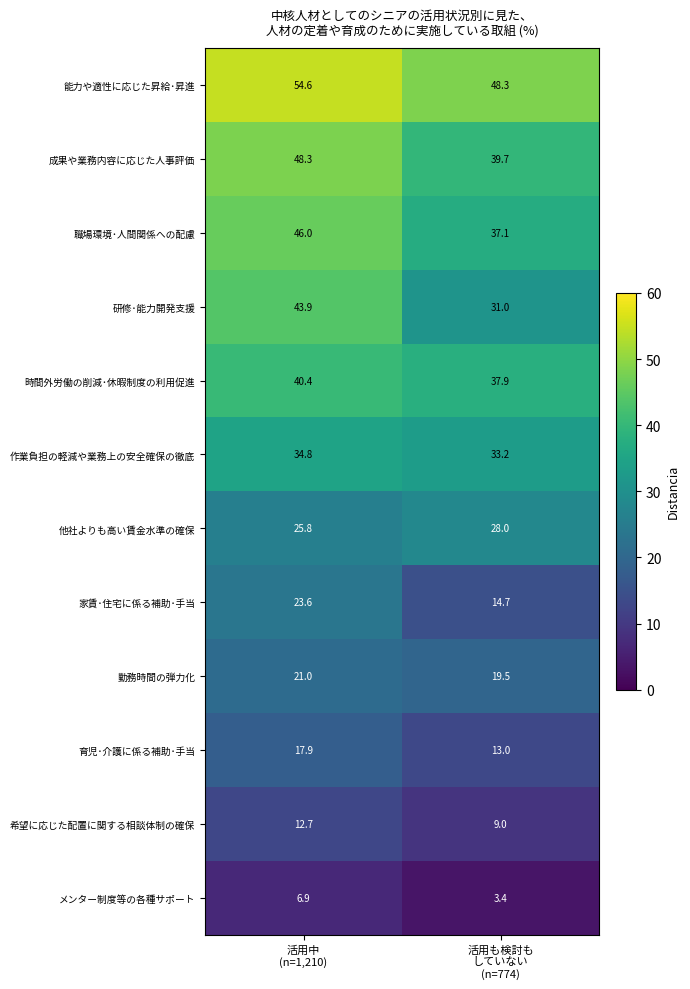

What is the lowest value of the 成果や業務内容に応じた人事評価 series?

39.7